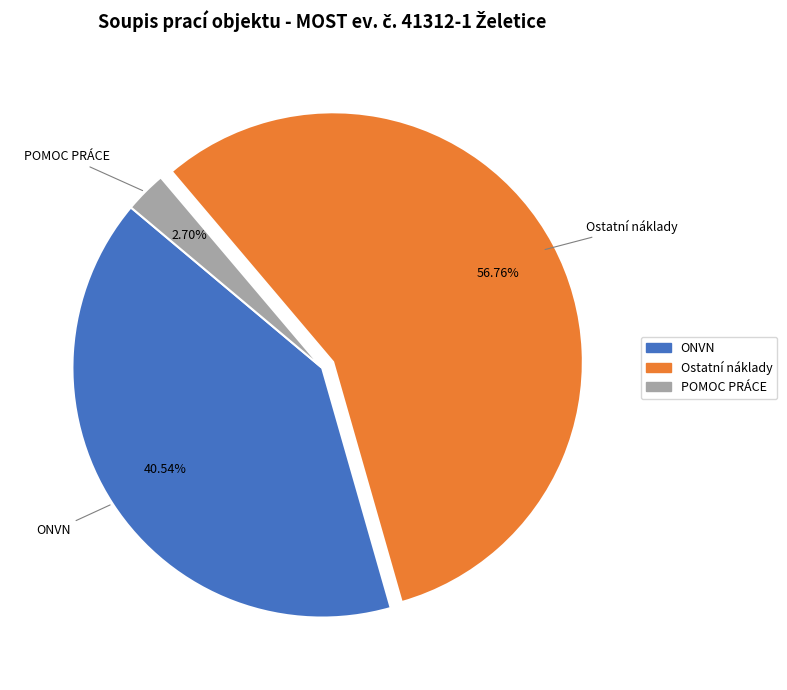

Is there a majority slice in this chart?

Yes